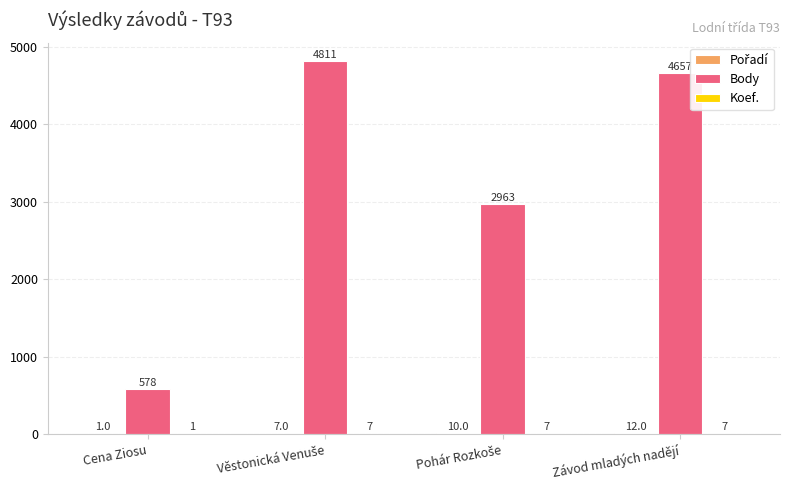

Are the bars grouped side by side (vs. stacked)?

Yes